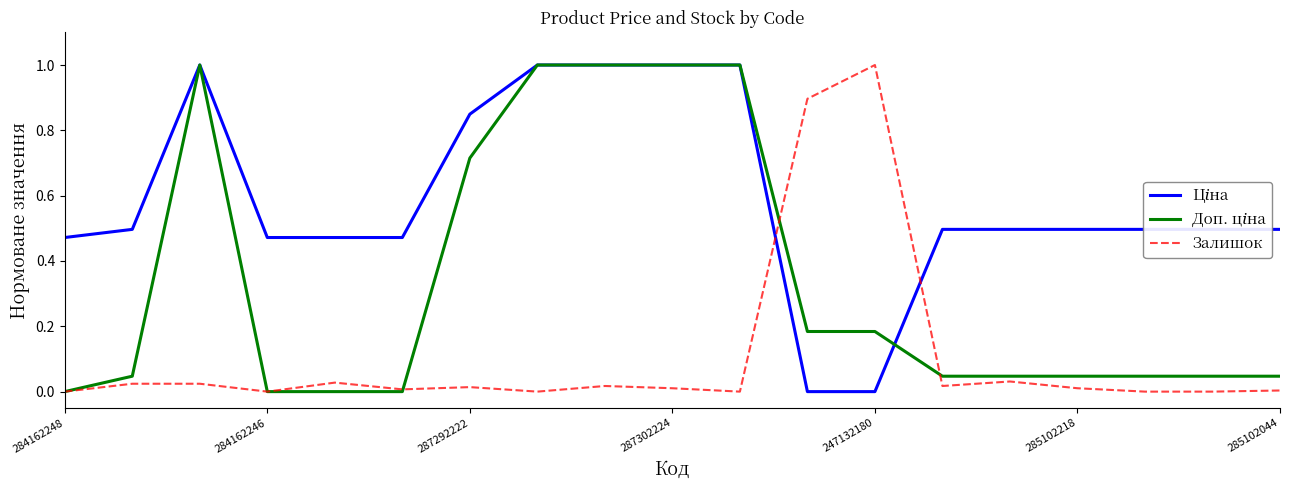

How many distinct data groups are displayed?

3